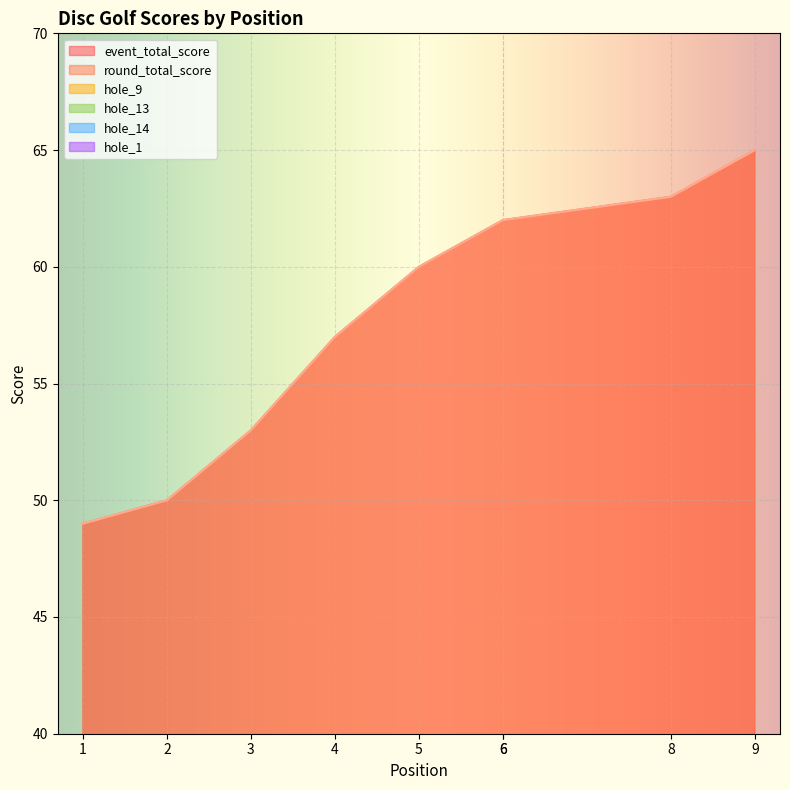

Is it true that round_total_score equals 93 at 8?

False